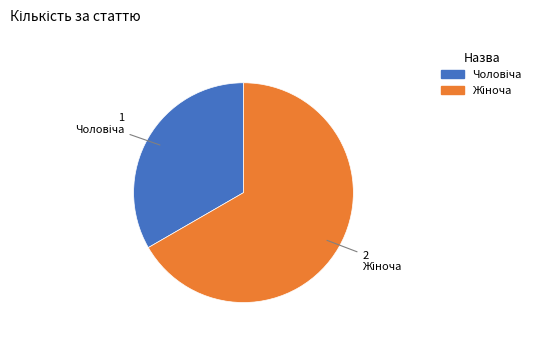

Does any single category account for the majority?

Yes